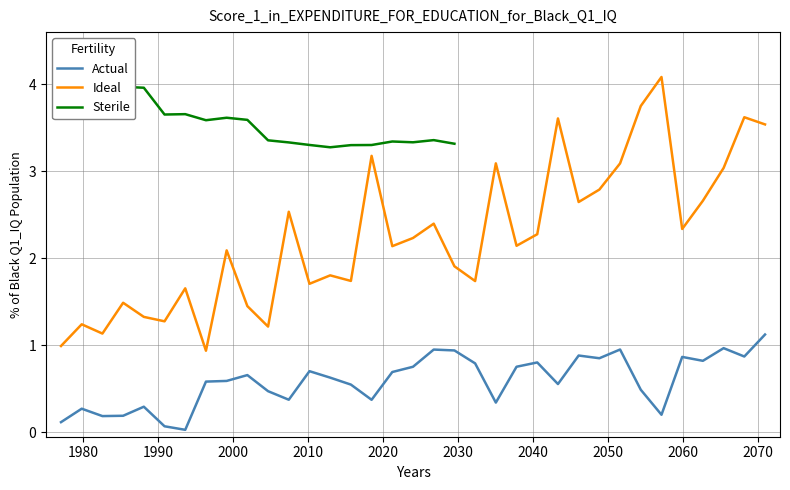

True or false: Actual and Ideal cross at least once.

False